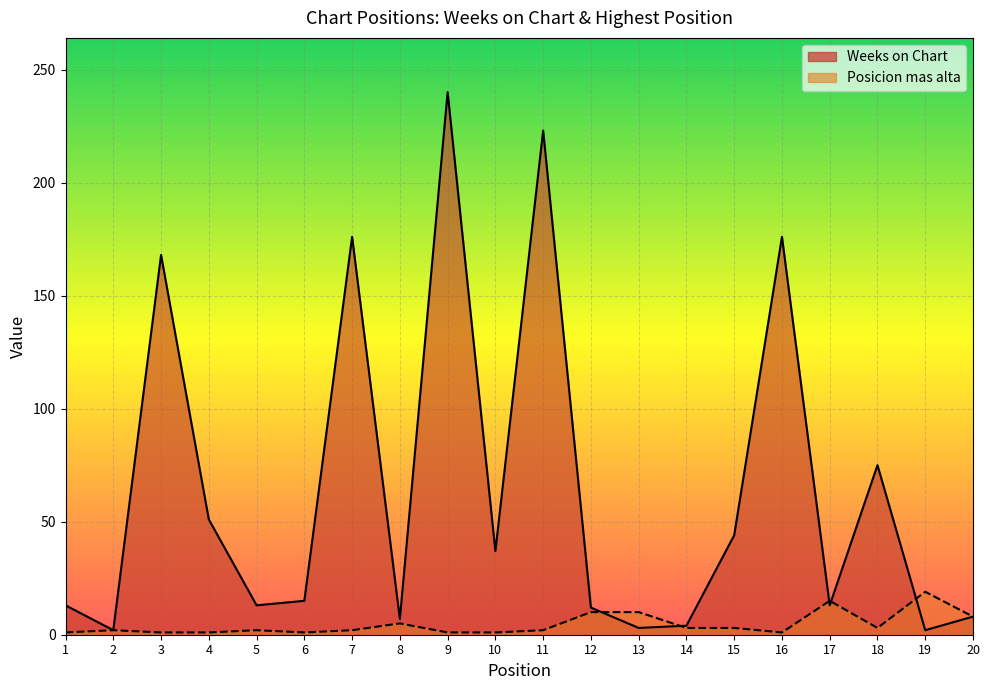

What is the value of the Posicion mas alta point at the 15th from the left?

3